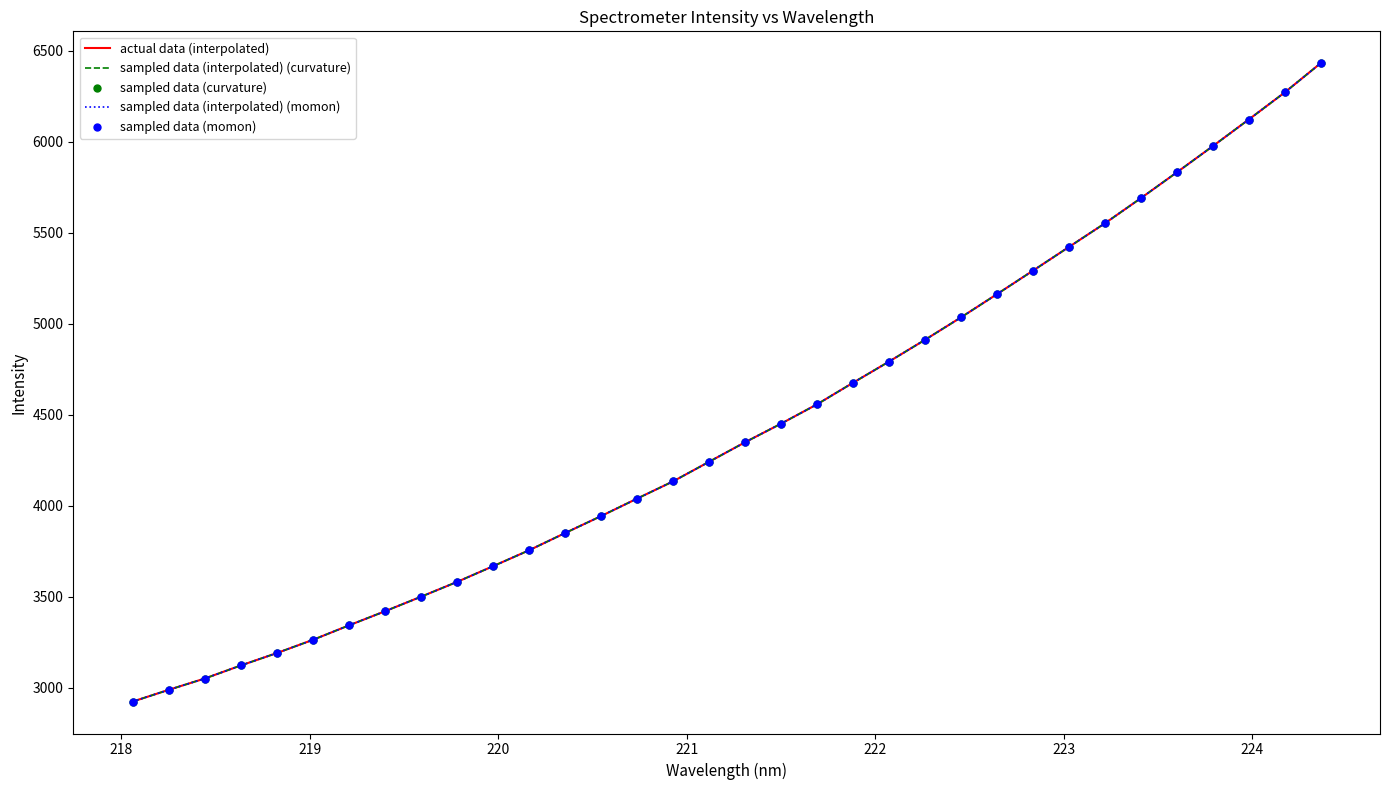

How many values in the actual data (interpolated) series are below 4348?

17